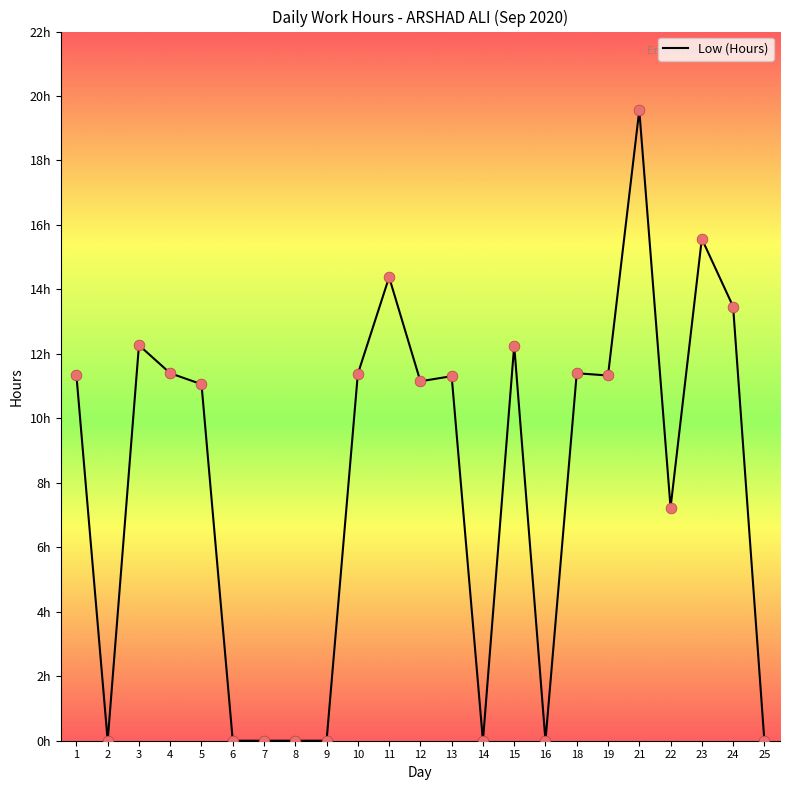

Is this an area chart (filled region under the line)?

No